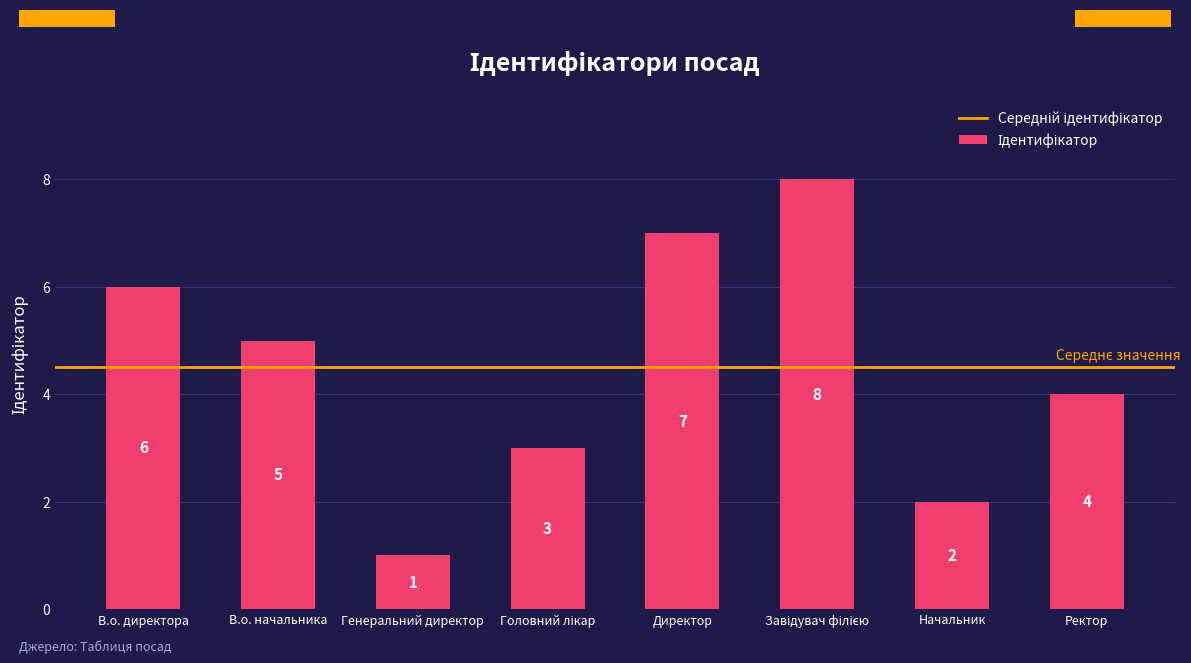

What is the smallest value displayed?

1